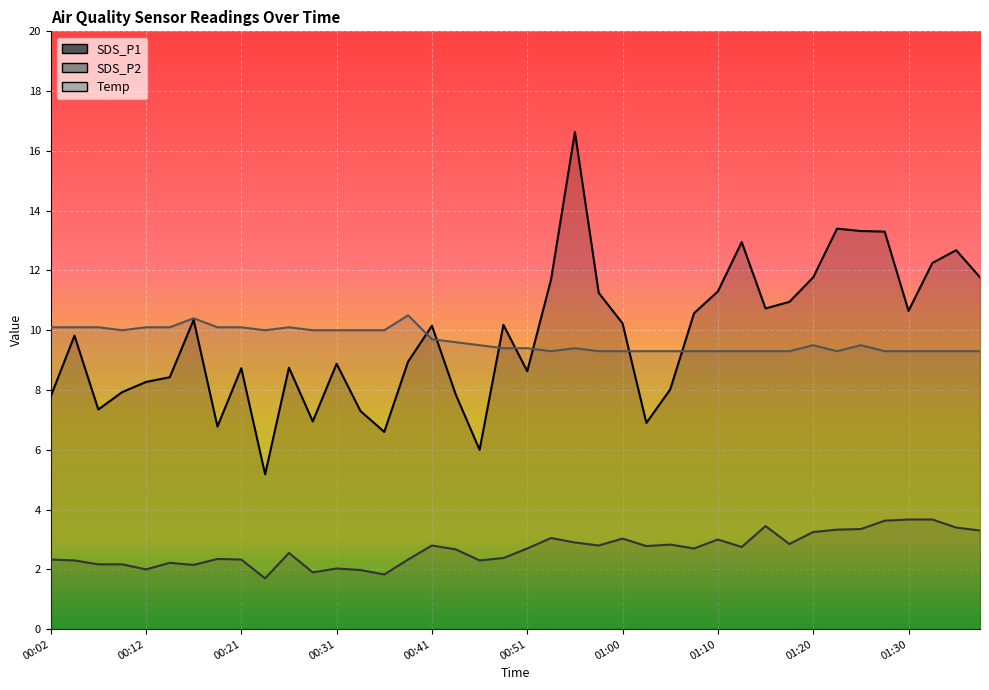

What is the difference between the second highest and minimum values in the SDS_P1 series?

8.2